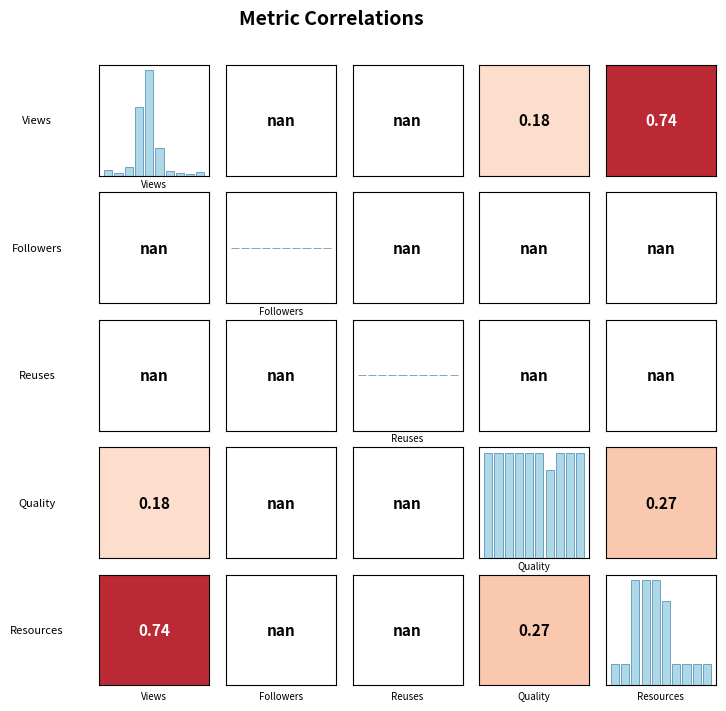

True or false: Placas e lapides has a value of -3.0 at metric.followers.

False